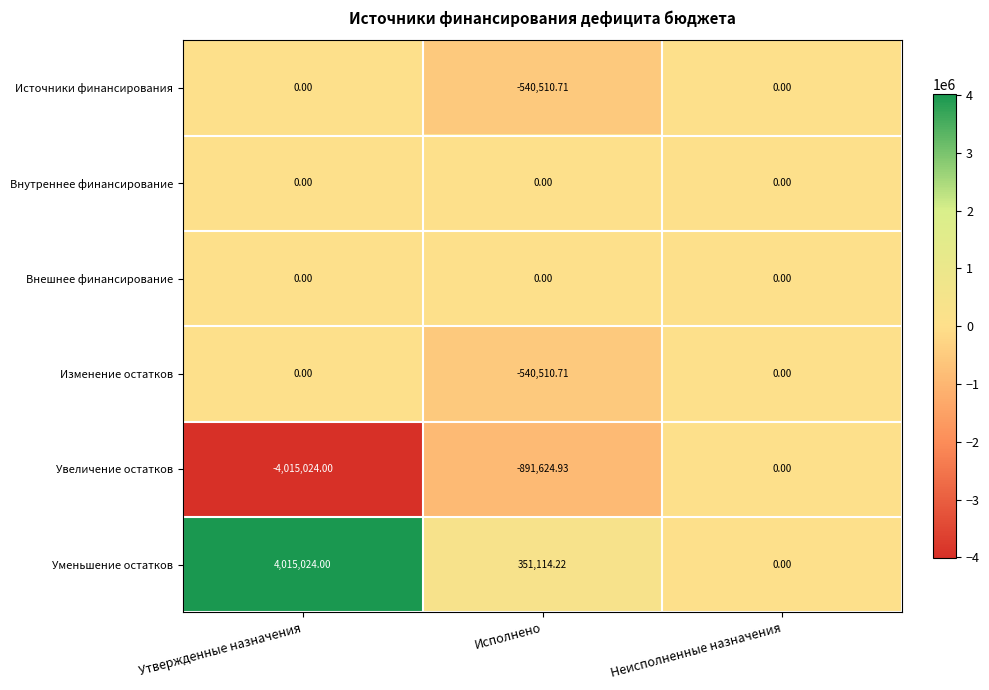

What is the spread (max minus min) of values at Утвержденные назначения?

8030048.0